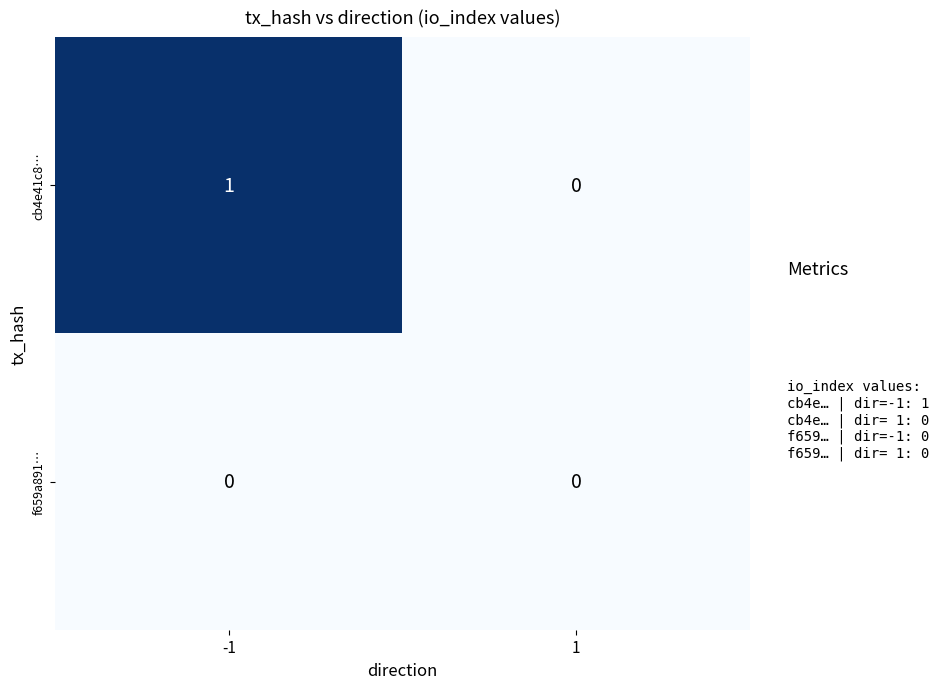

What is the total value across all series at -1?

1